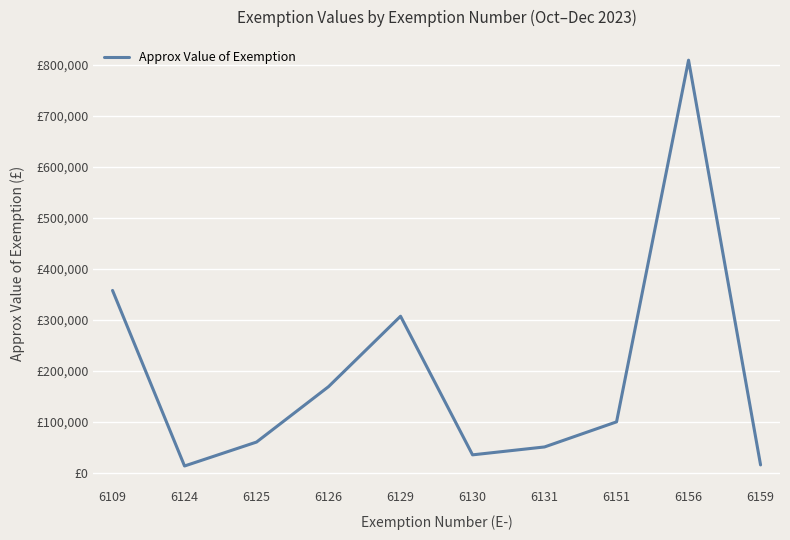

Which has a higher value, 6125 or 6124?

6125